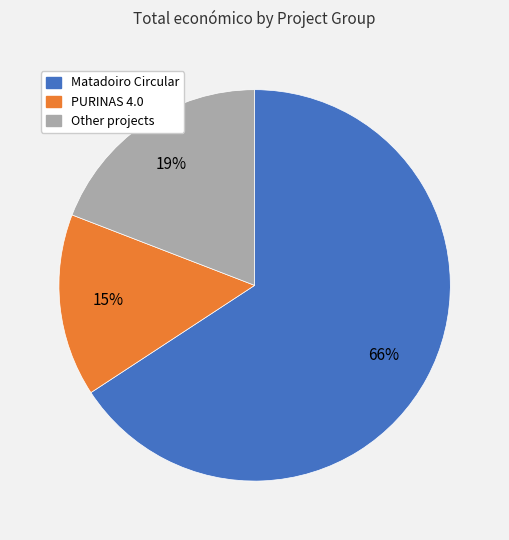

To the nearest percent, what is the average slice percentage?

33%